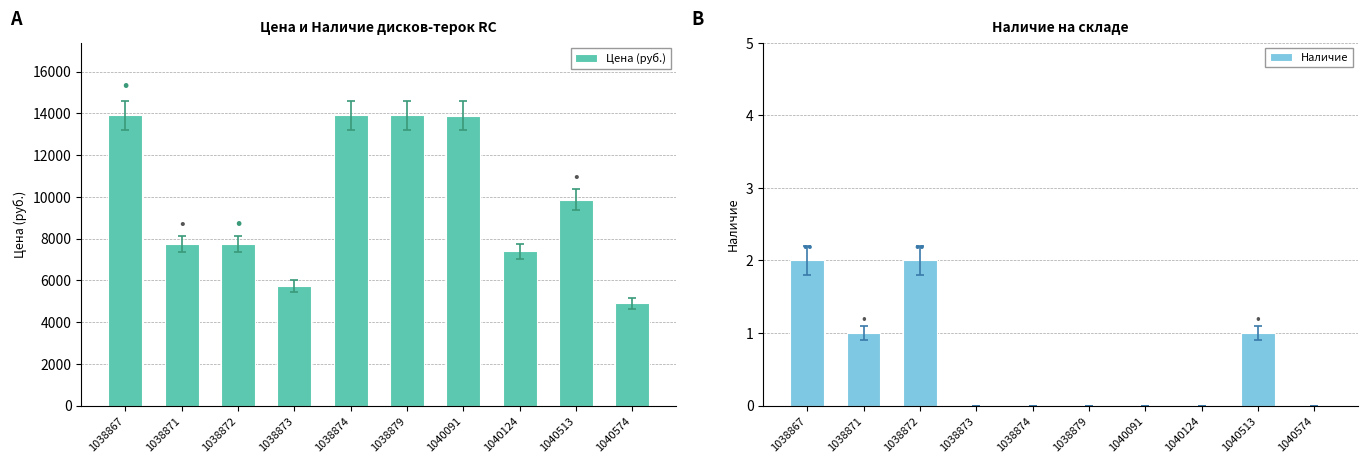

Count the number of categories in the chart.

10